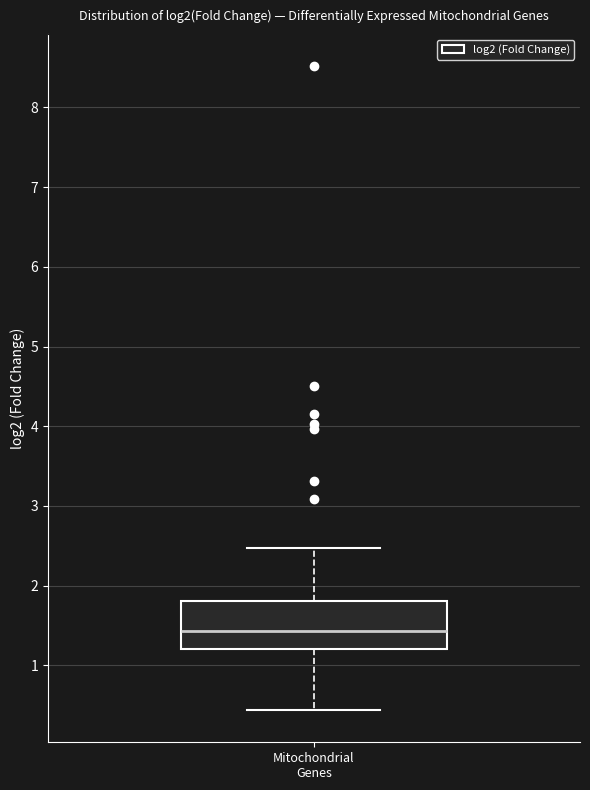

Where is the upper edge of the box for Mitochondrial Genes on the y-axis? The values are not printed on the chart, so give them approximately, as read against the axis.

1.8